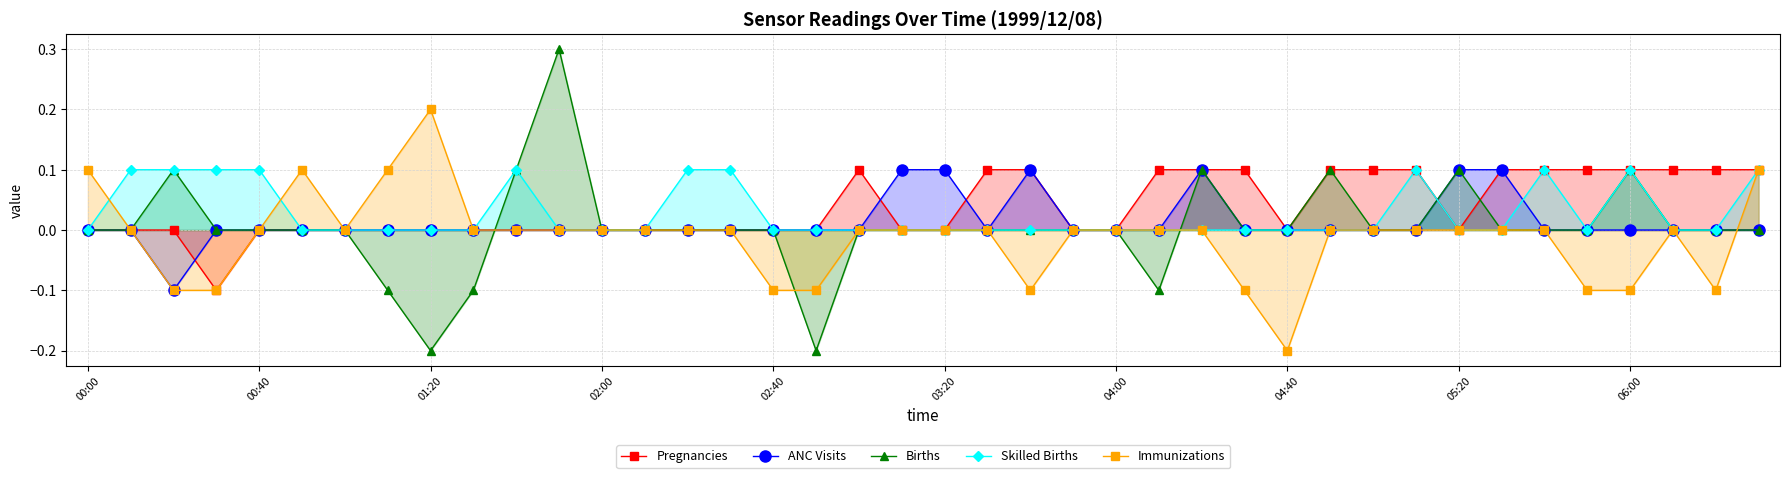

What is the difference between the maximum and second lowest values in the ANC Visits series?

0.1